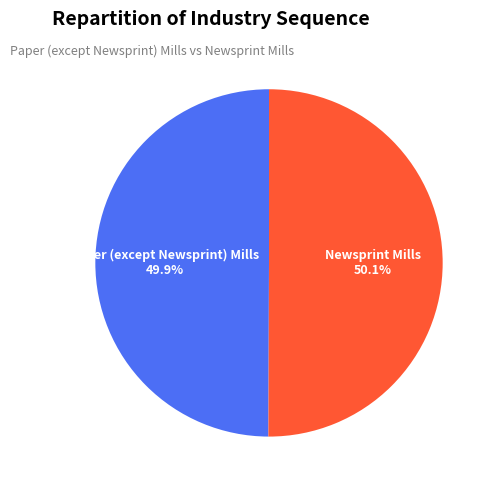

Approximately how many times larger is the value at Paper (except Newsprint) Mills compared to Newsprint Mills?

1.0